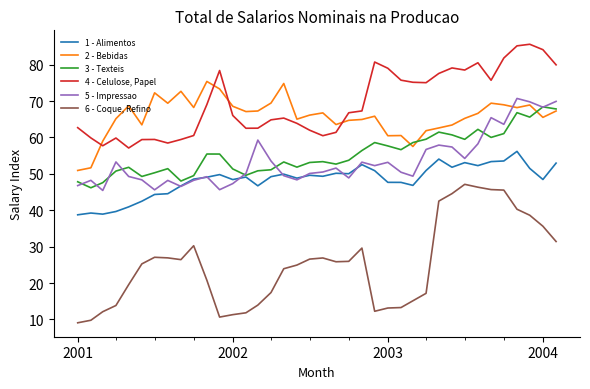

True or false: 5 - Impressao and 6 - Coque, Refino intersect in this chart.

False